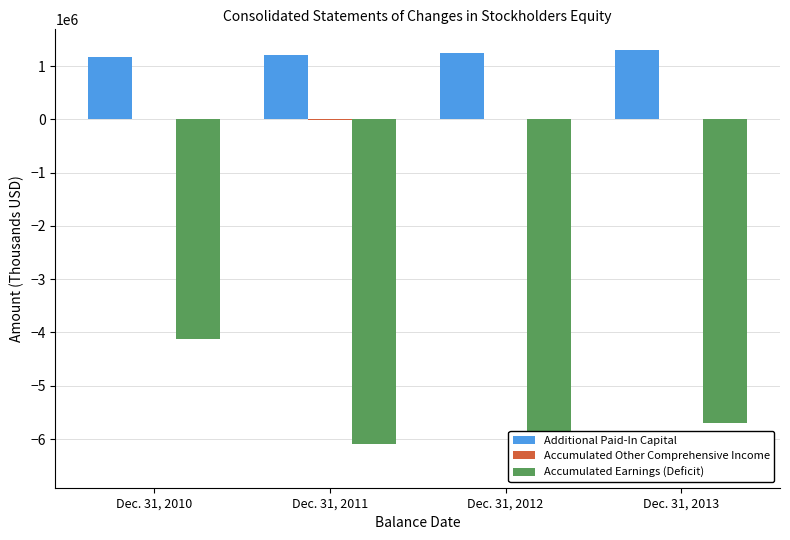

The value of Additional Paid-In Capital at Dec. 31, 2011 is 1826762. True or false?

False